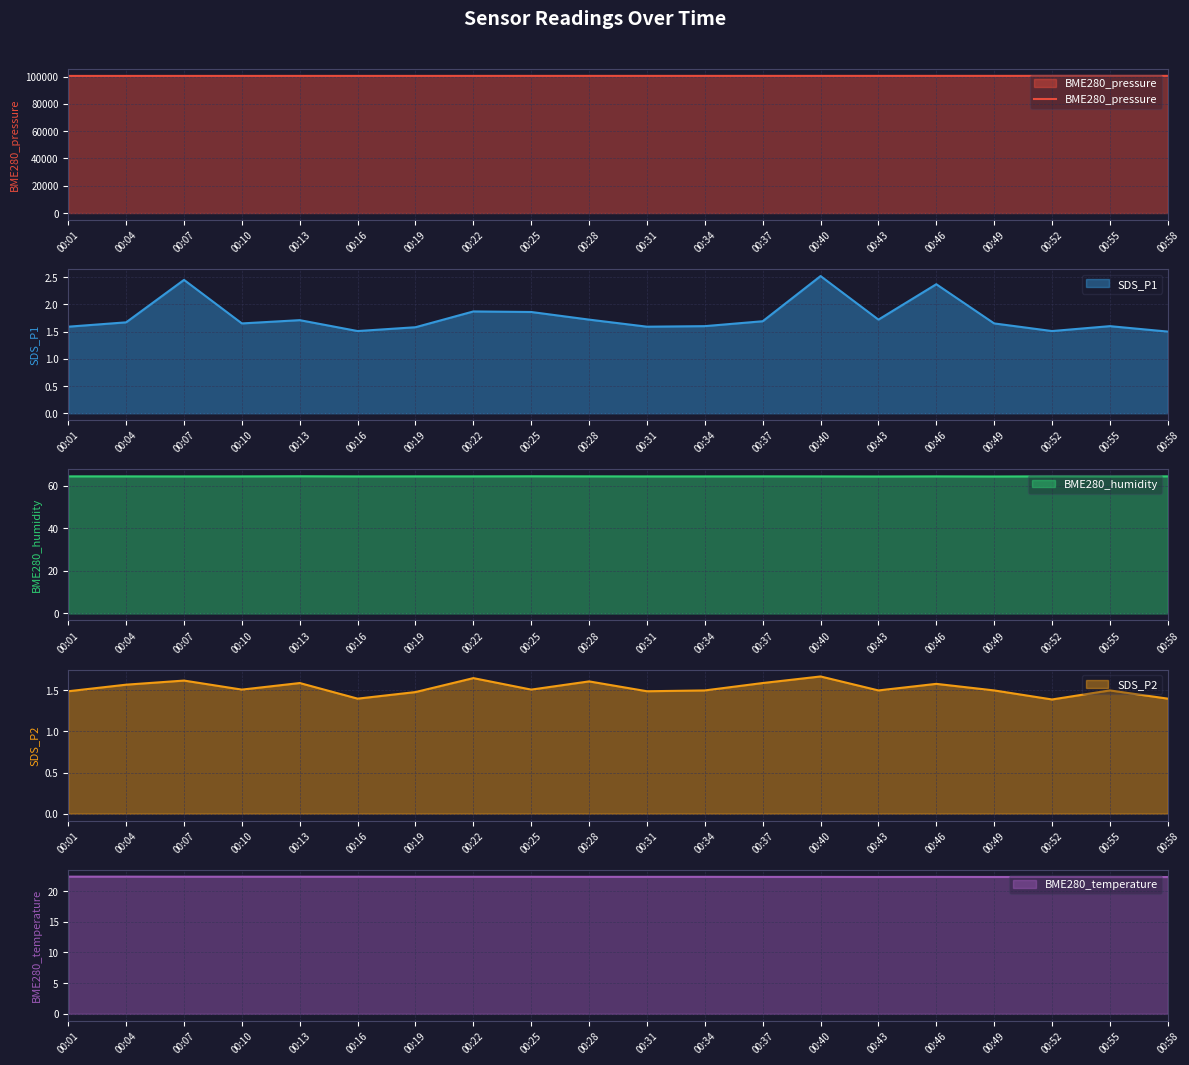

At which category does the data reach its first local valley?

00:19